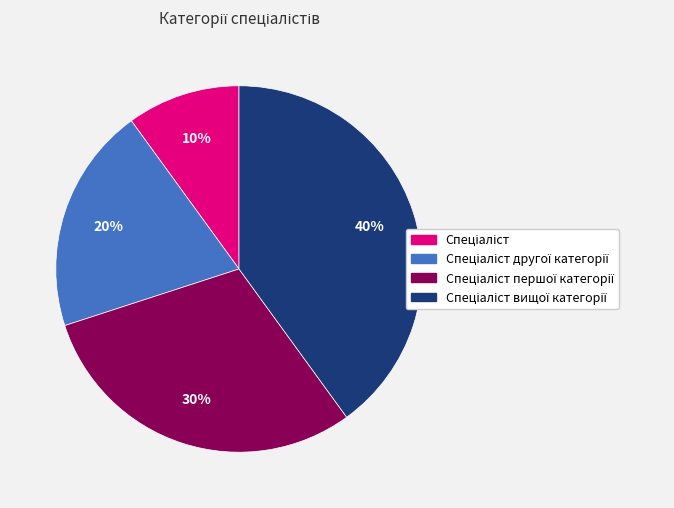

To the nearest percent, what is the difference between the largest and smallest slice percentages?

30%